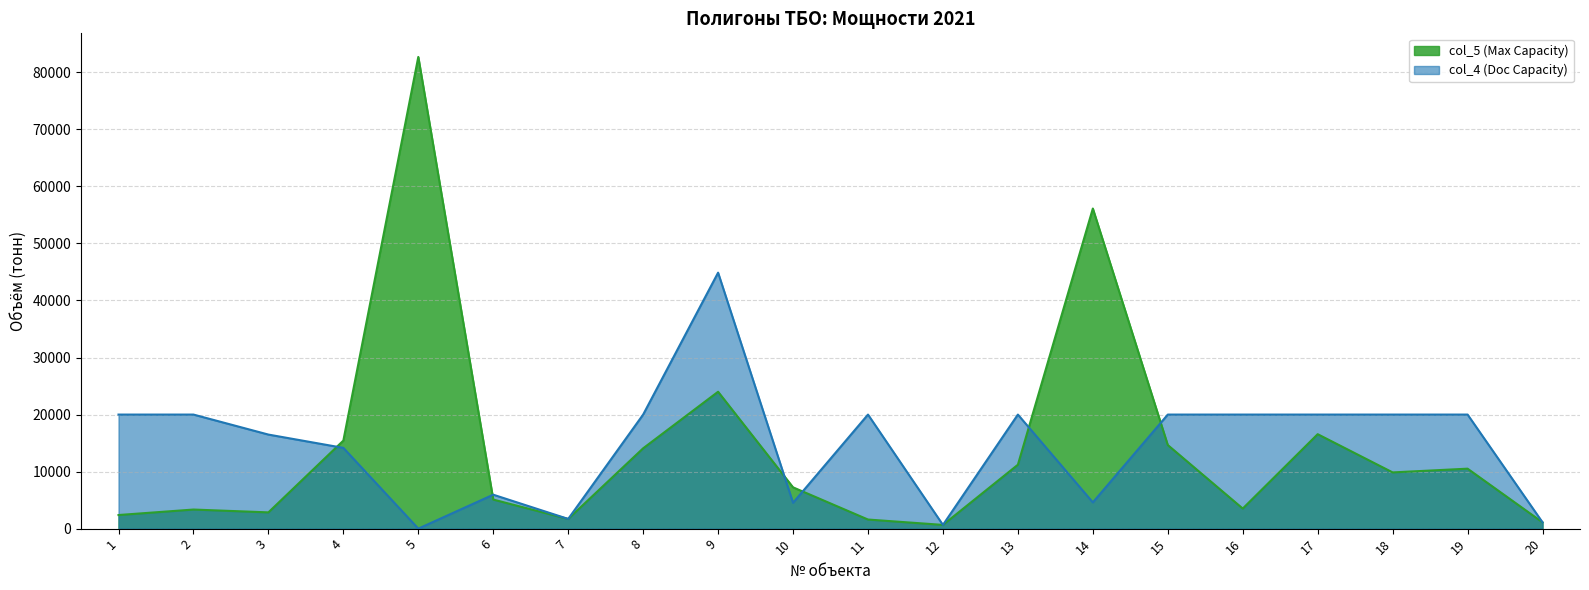

The value of col_4 (Doc Capacity) at 12 is 348.3. True or false?

False